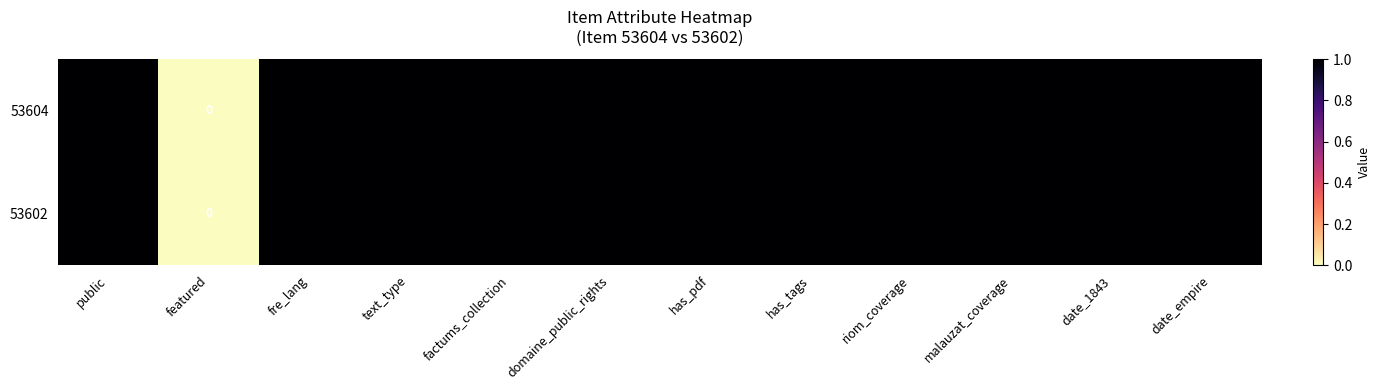

The value of 53602 at has_tags is 1. True or false?

True